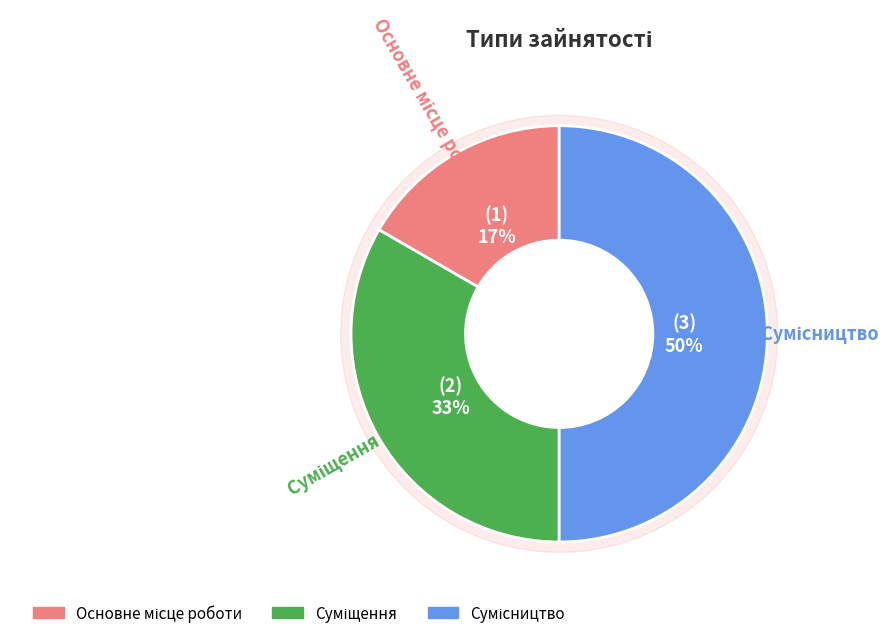

To the nearest percent, what is the difference between the Основне місце роботи and Сумісництво slice percentages?

33%